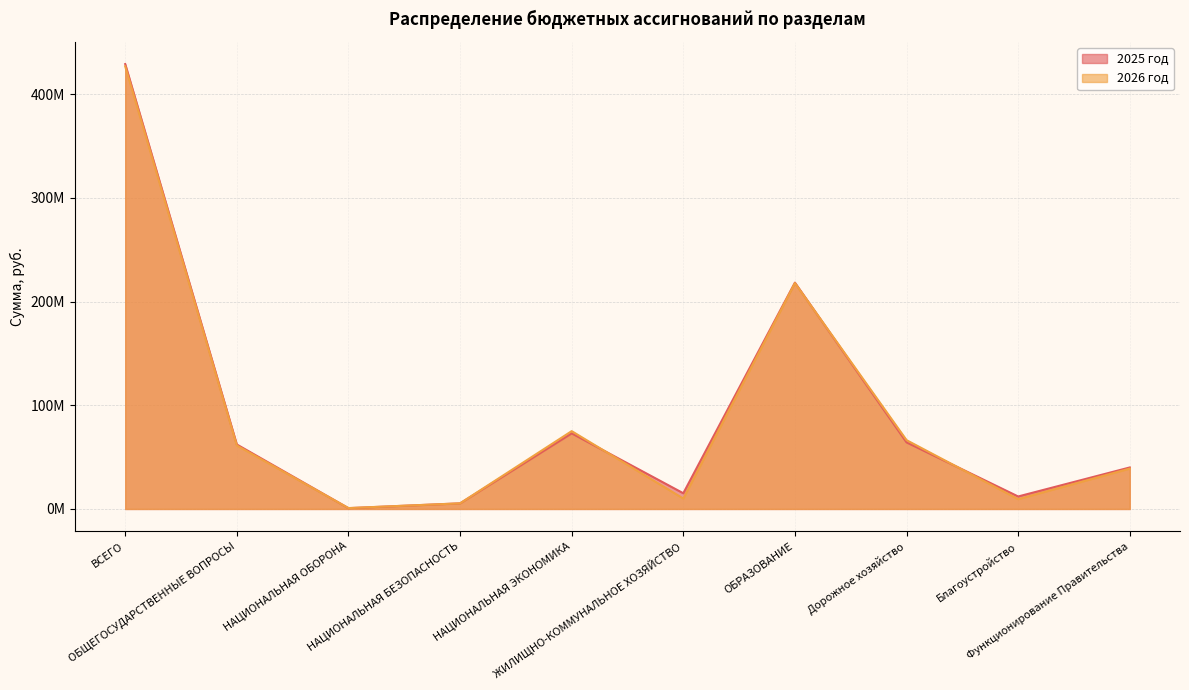

What is the difference between the highest and lowest values at НАЦИОНАЛЬНАЯ ОБОРОНА?

70200